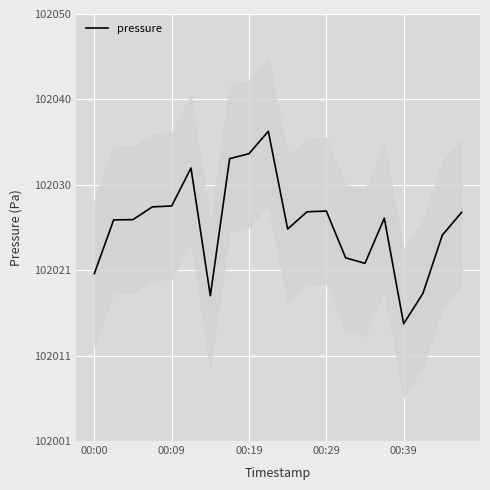

What is the maximum value shown in the chart?

102036.3